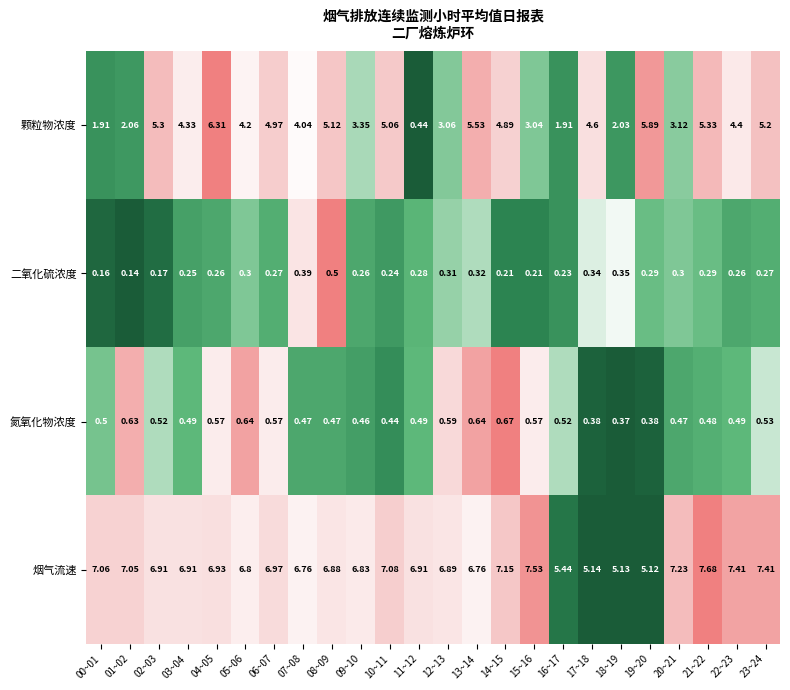

Which series has the widest spread of values?

颗粒物浓度